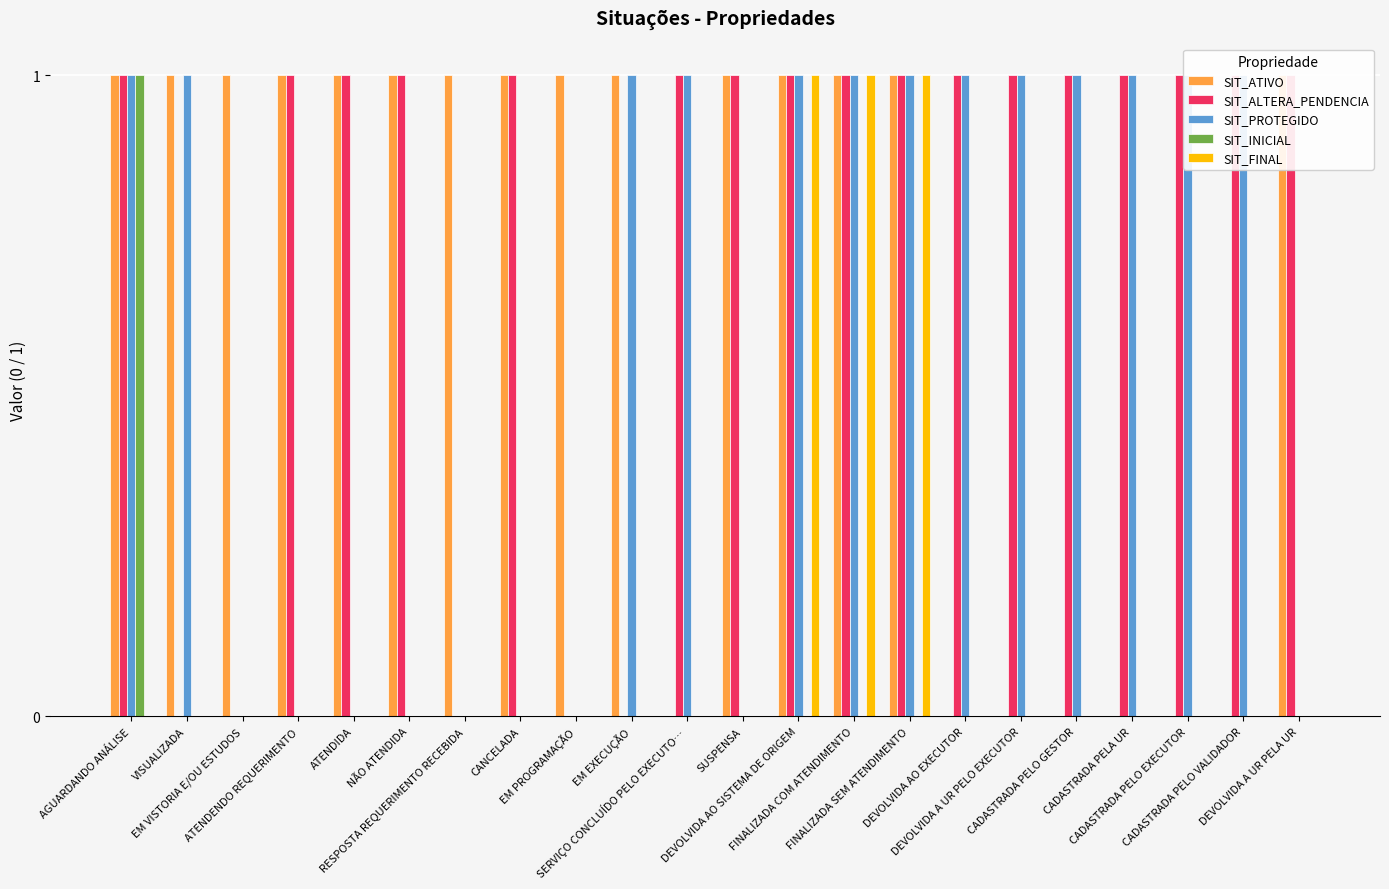

What is the total value across all series at EM PROGRAMAÇÃO?

1